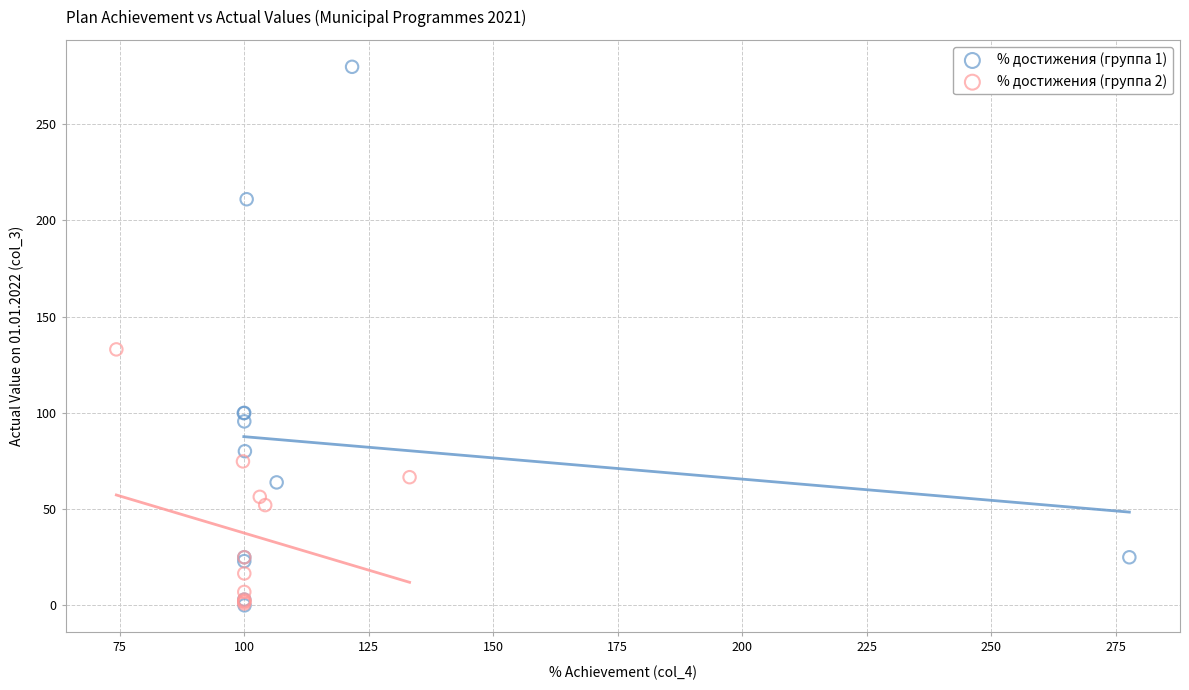

Which series has the widest spread of Y values?

% достижения (группа 1)